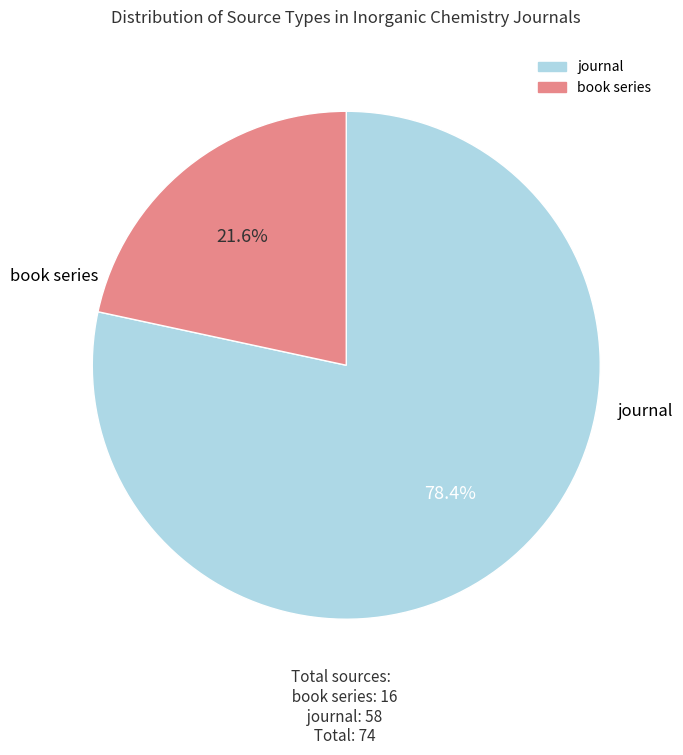

What is the ratio of the value at book series to the value at journal?

0.3